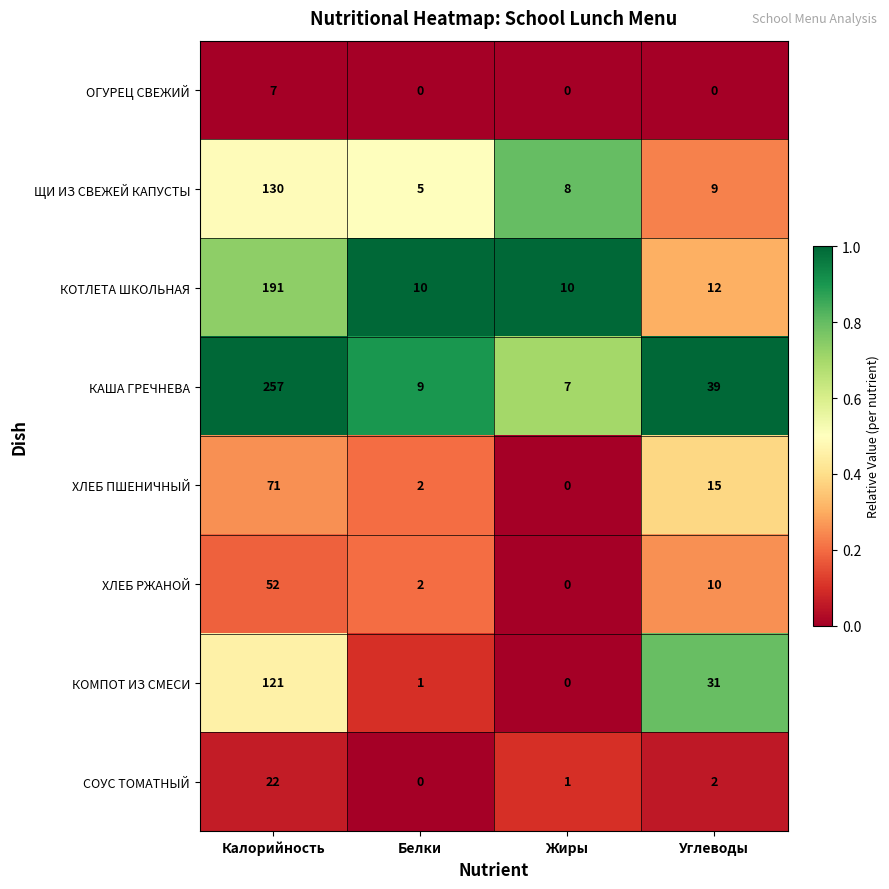

What is the maximum value for КОТЛЕТА ШКОЛЬНАЯ?

191